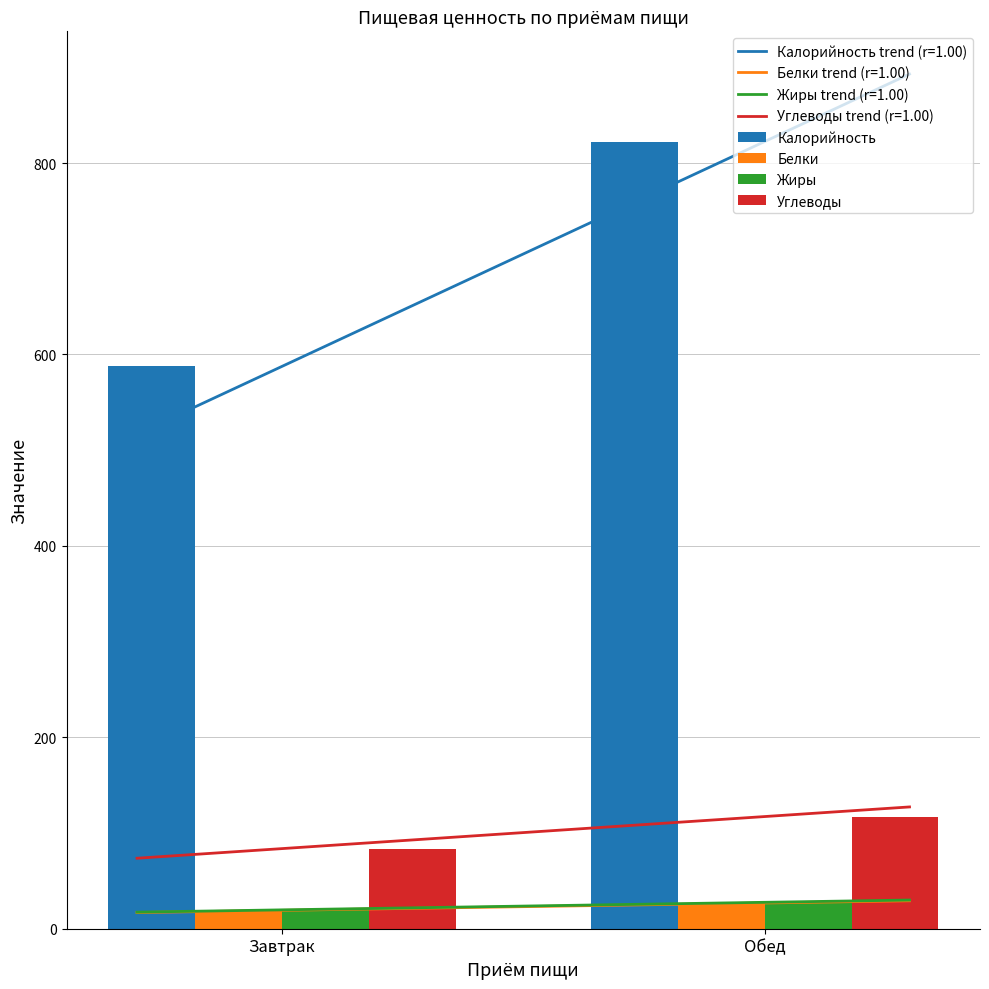

What value does the Калорийность series have at Обед?

822.5